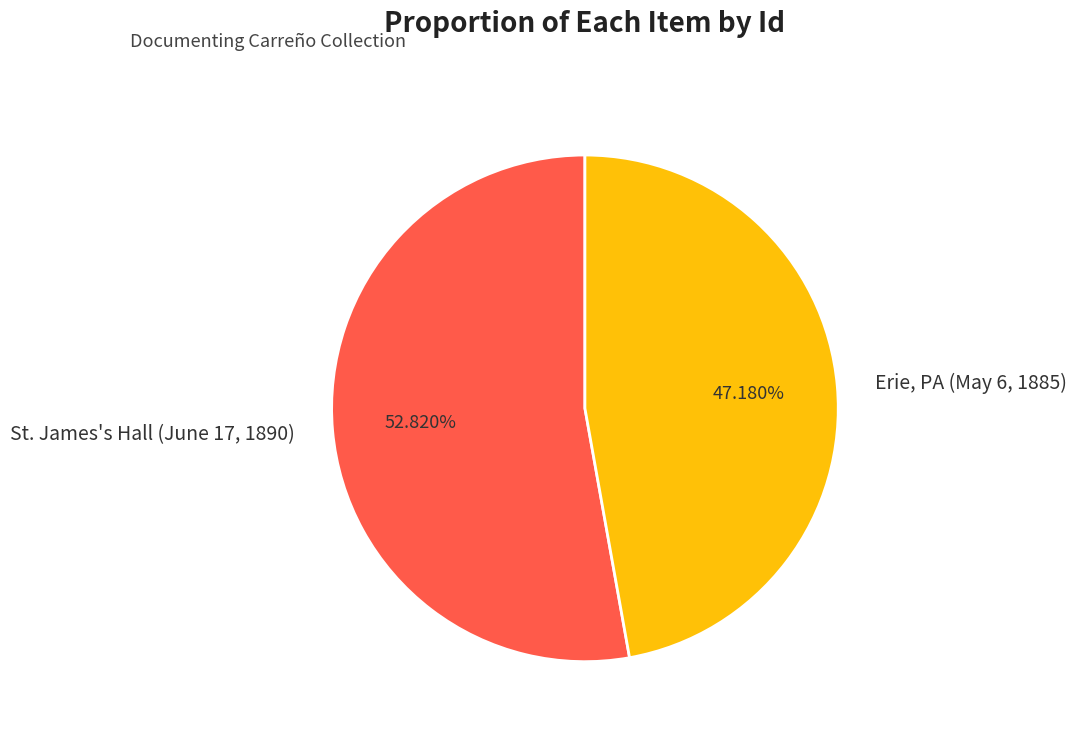

Do St. James's Hall (June 17, 1890) and Erie, PA (May 6, 1885) together represent more than half of the pie?

Yes